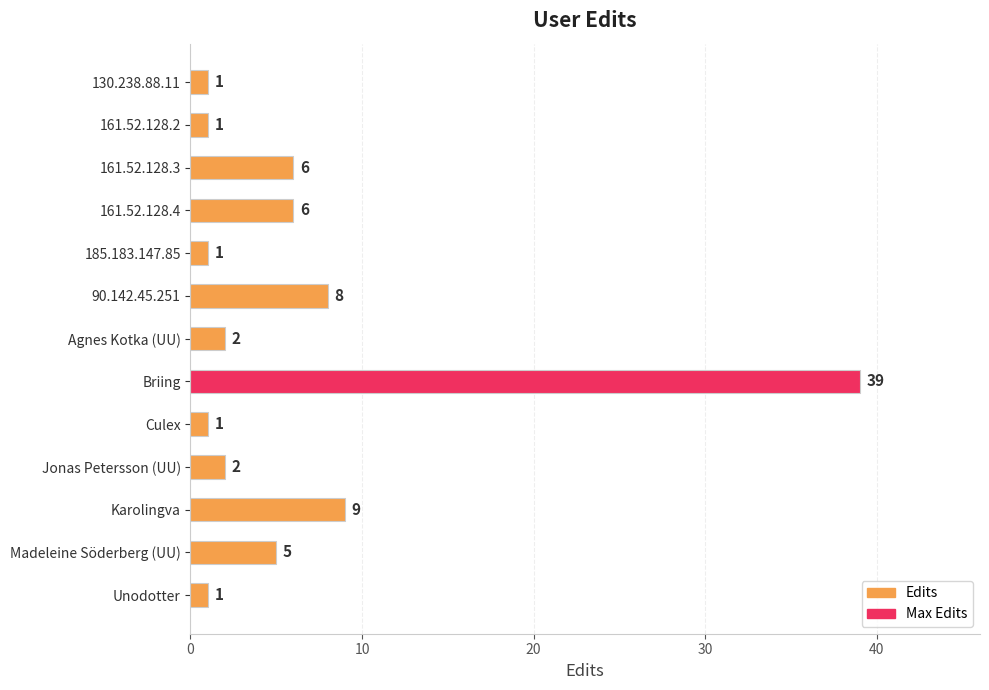

What is the smallest value displayed?

1